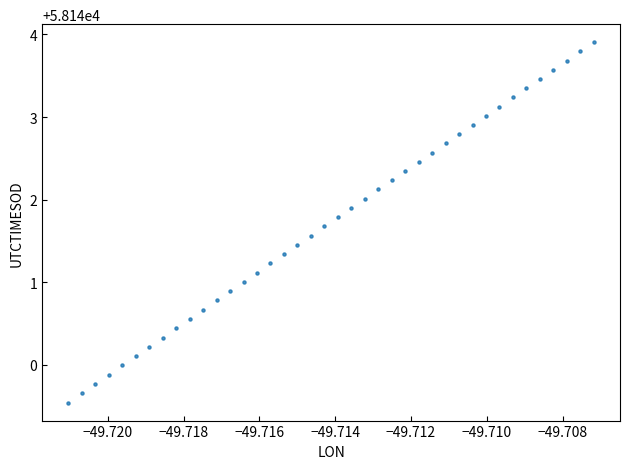

What is the range of Y values (max minus min)?

4.4